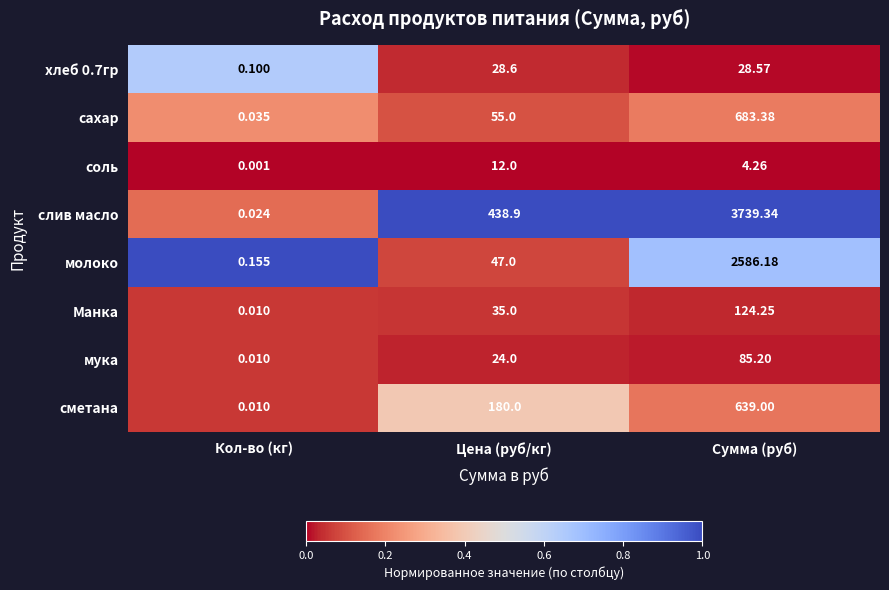

At how many categories does at least one series exceed 0?

3